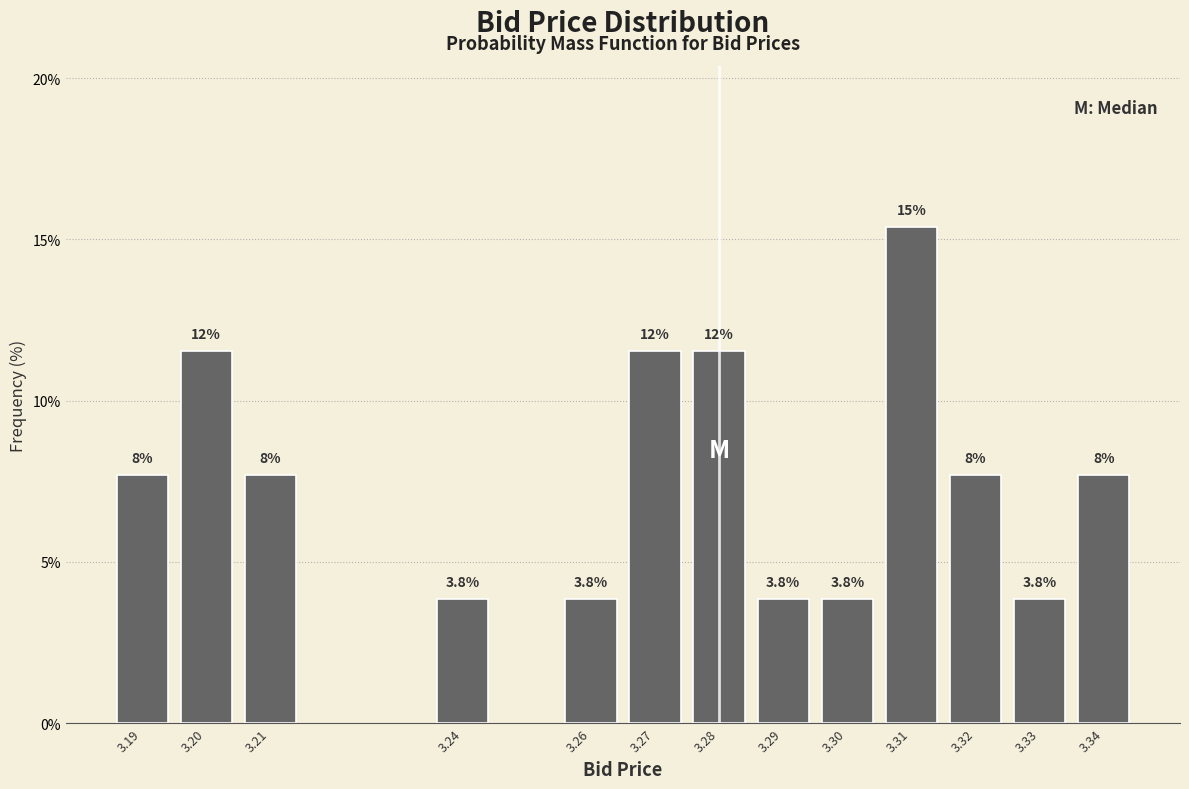

Are the bars horizontal?

No